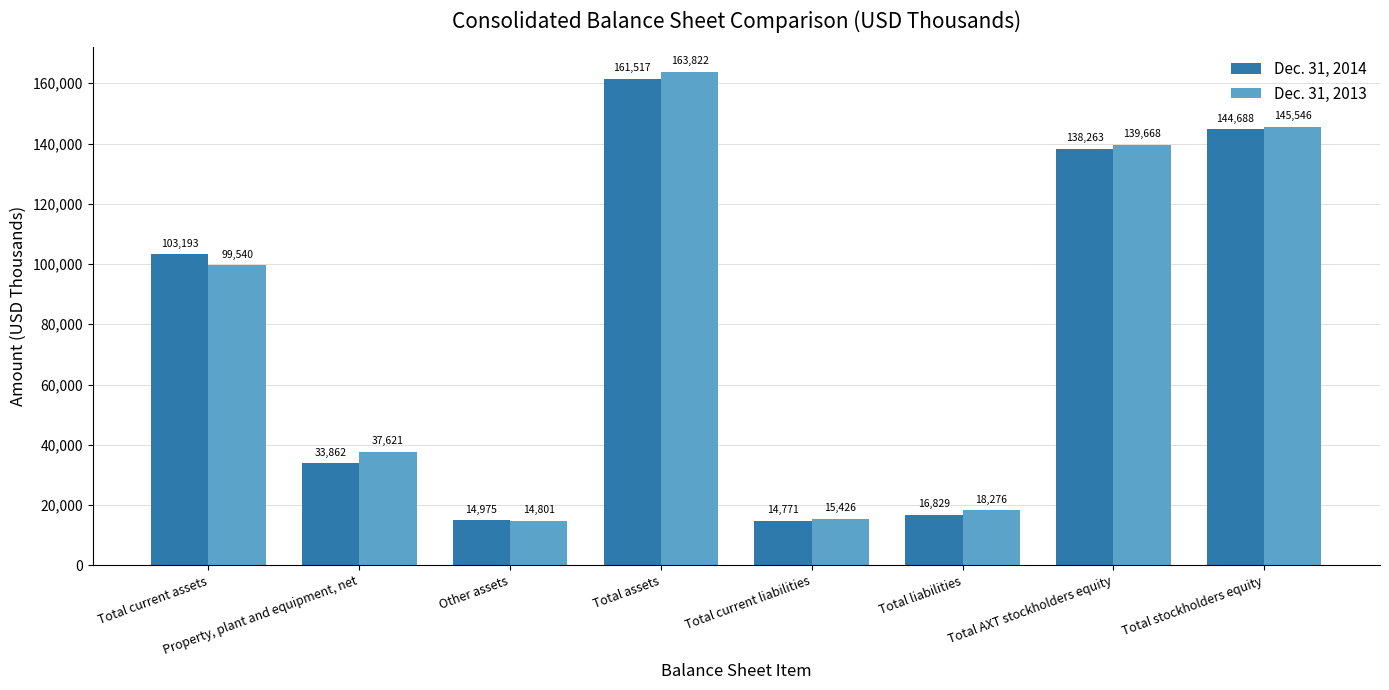

Is it true that Dec. 31, 2013 equals 139668 at Total AXT stockholders equity?

True